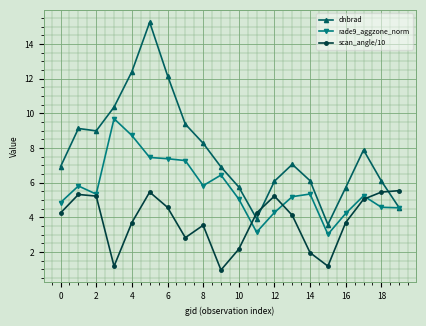

Which series has the widest spread of values?

dnbrad